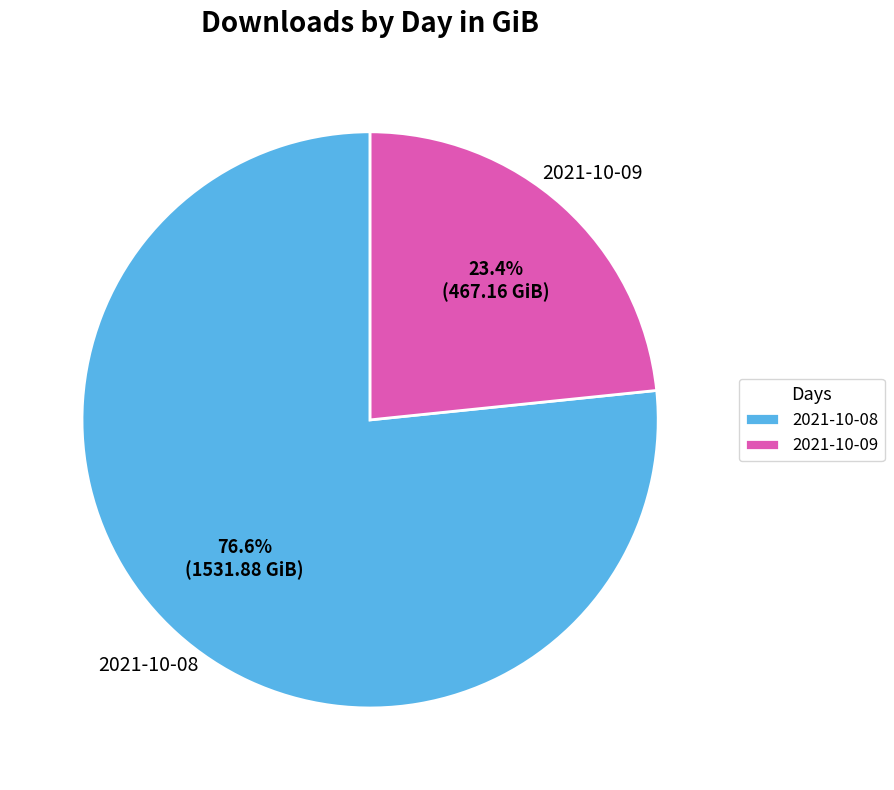

Which has a higher value, 2021-10-08 or 2021-10-09?

2021-10-08